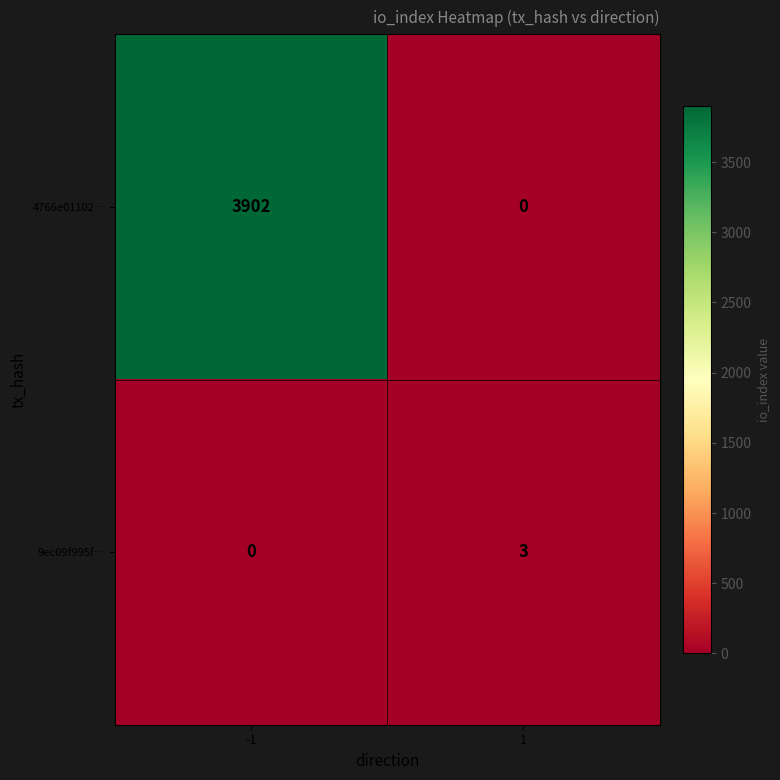

How many series are shown in this chart?

2